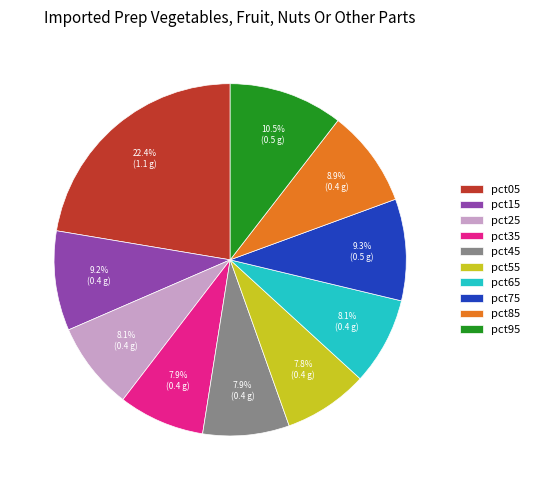

Is it true that pct65 is 1% of the pie?

False